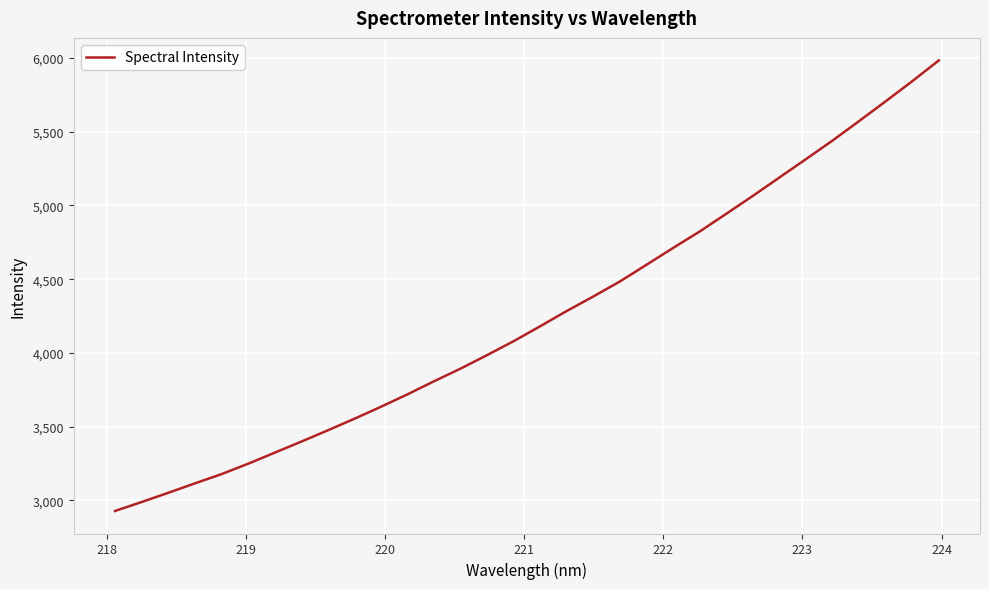

What is the smallest value displayed?

2927.0